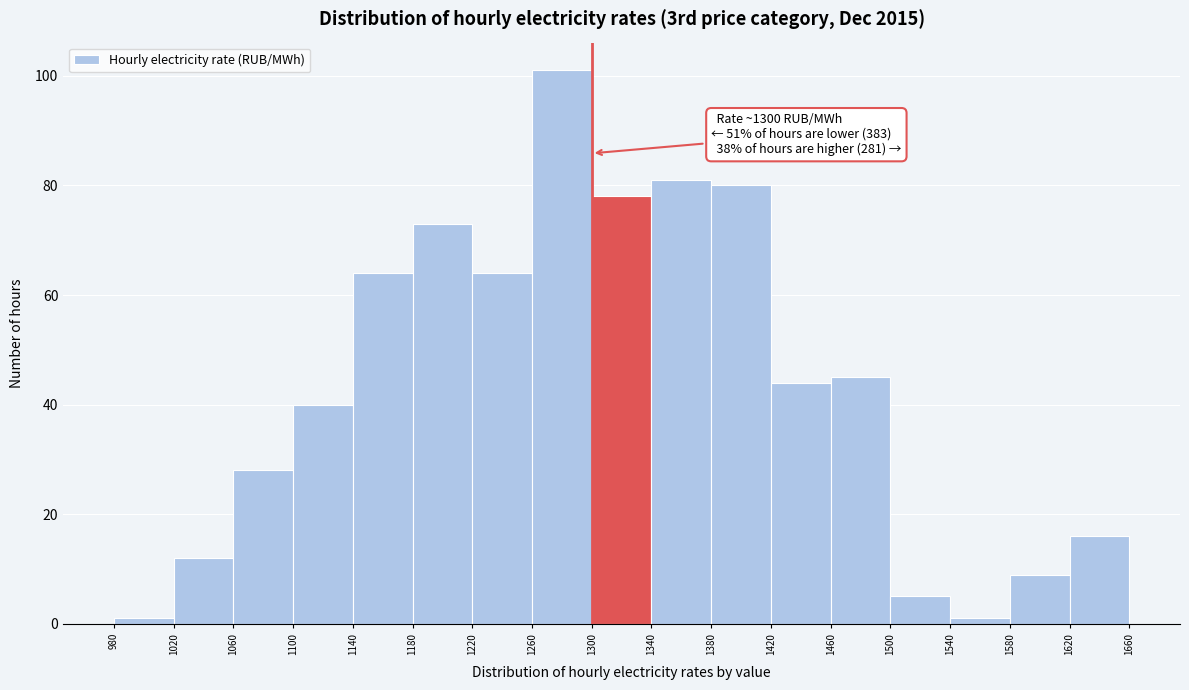

Over which range of the x-axis is the bar tallest?

1260 to 1300